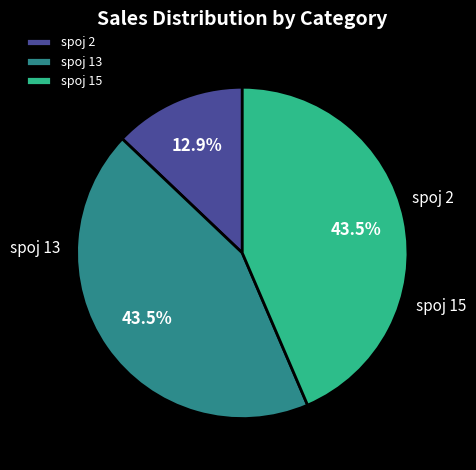

How many slices are in this pie chart?

3